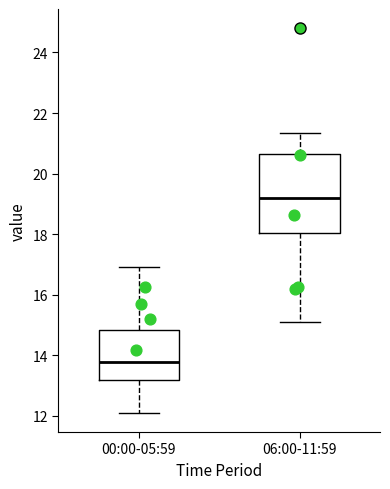

Comparing the boxes themselves (not the whiskers), which one is the tallest?

06:00-11:59